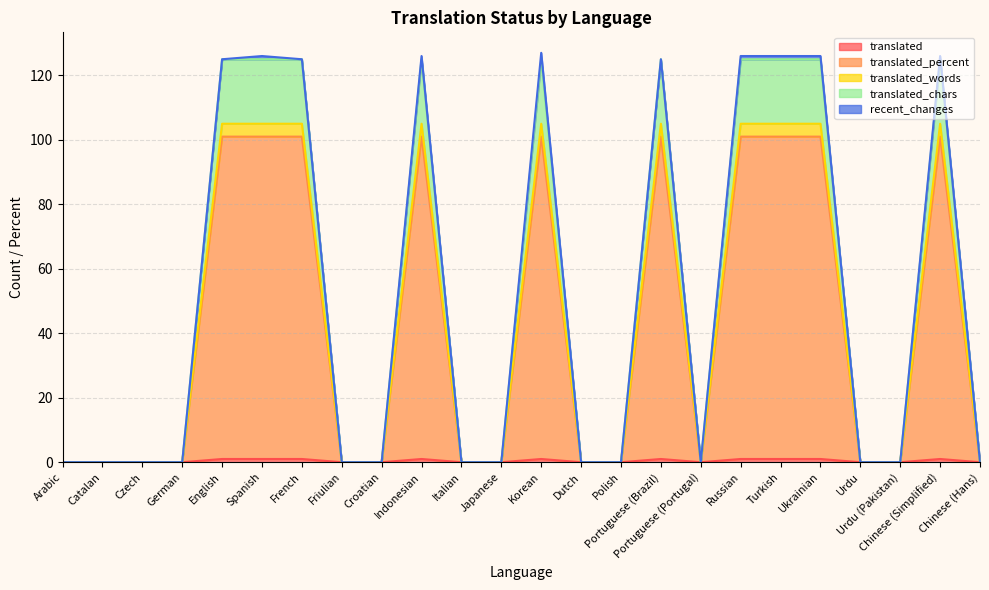

How many translated_percent values are between 0 and 105?

24